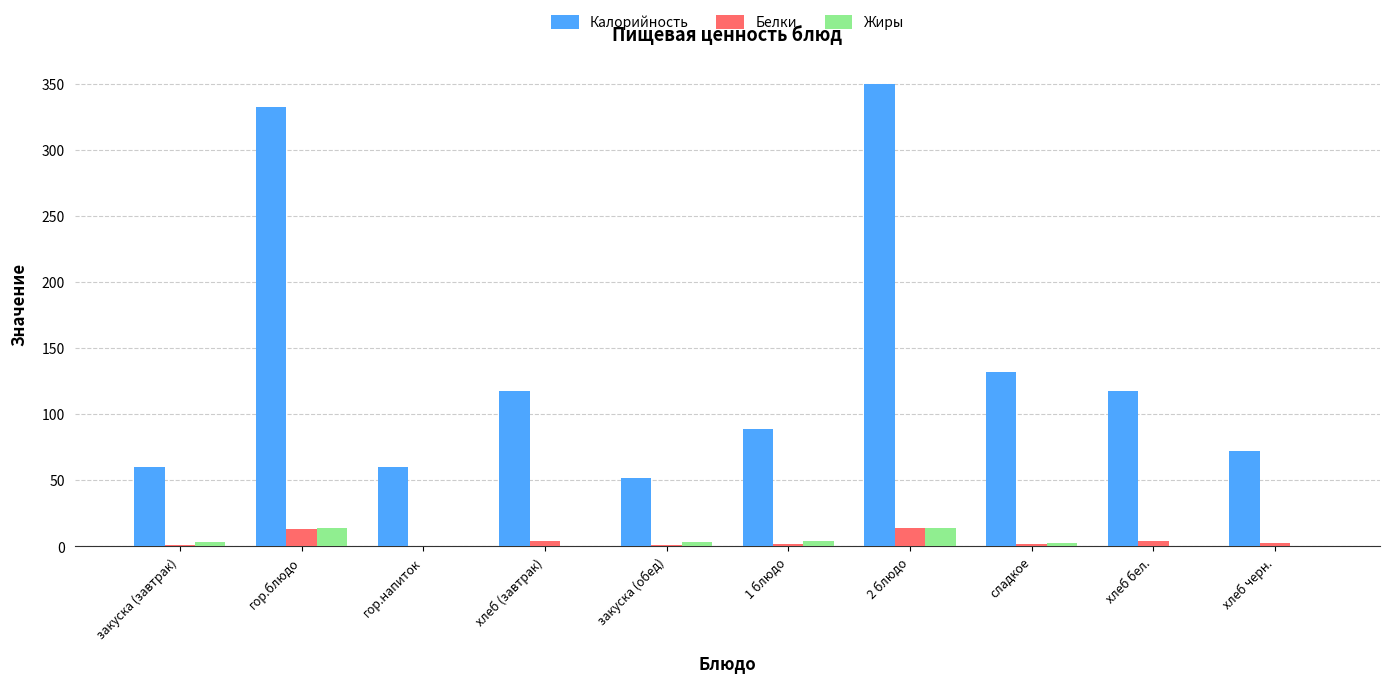

Are the bars horizontal?

No